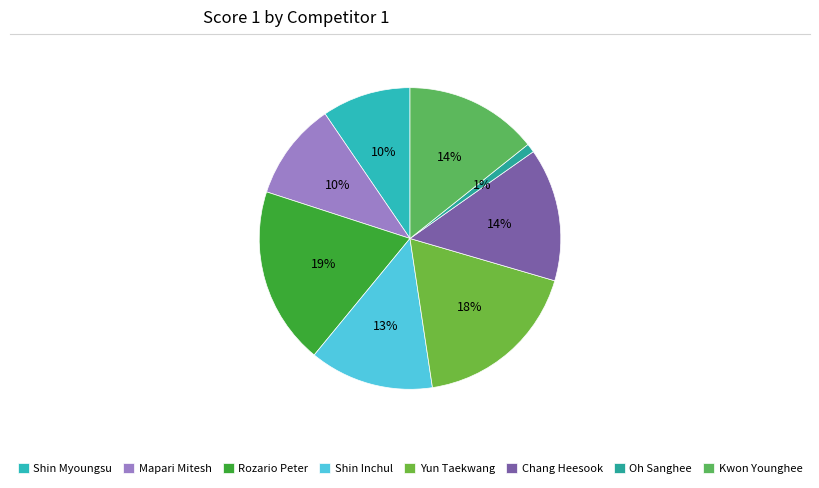

Does Yun Taekwang account for over 50% of the chart?

No